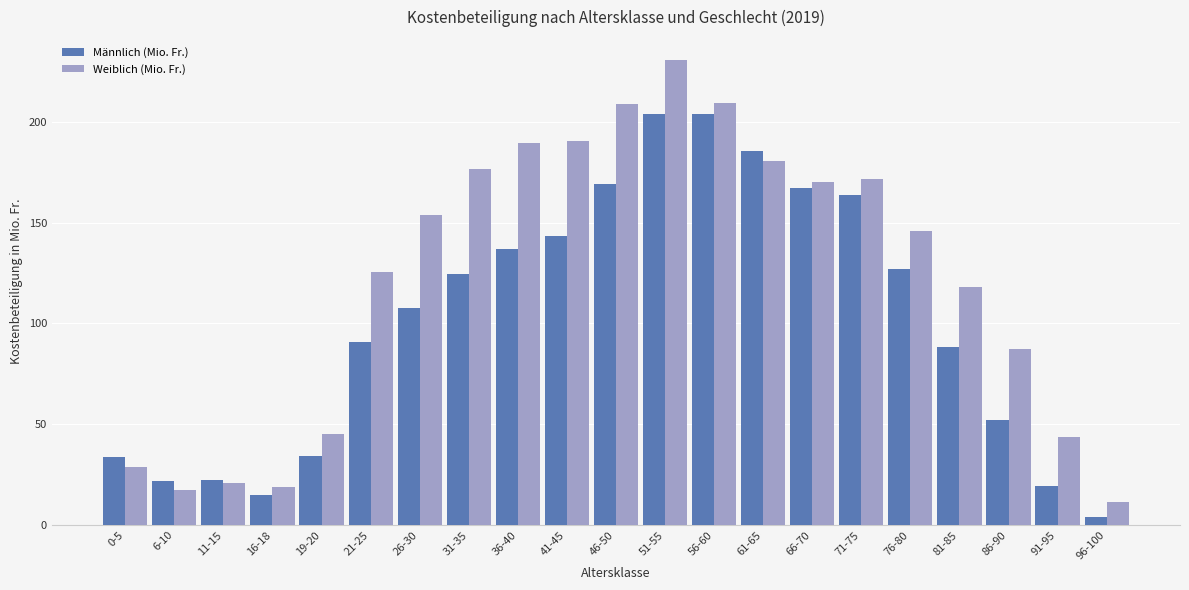

Is it true that Weiblich (Mio. Fr.) equals 3.2 at 96-100?

False